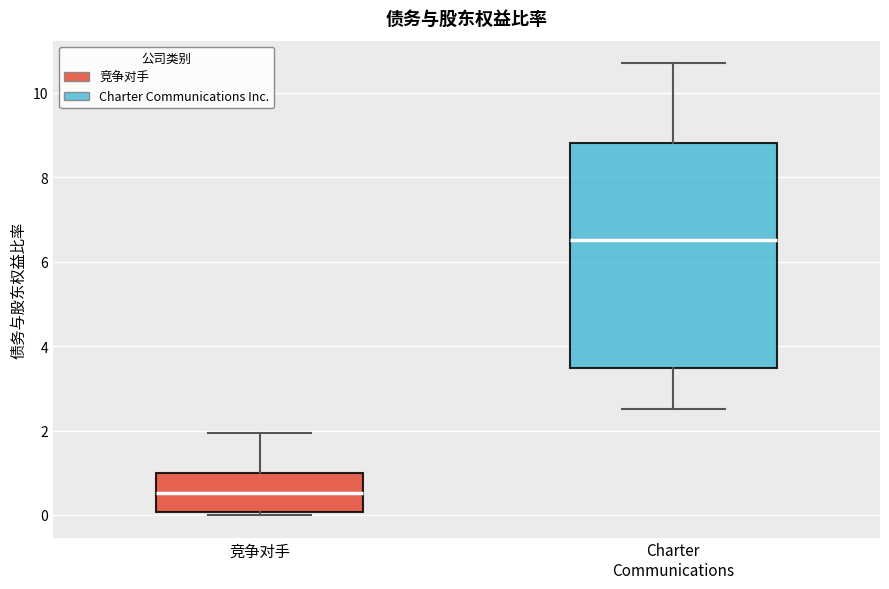

Which box's median line is the highest?

Charter Communications